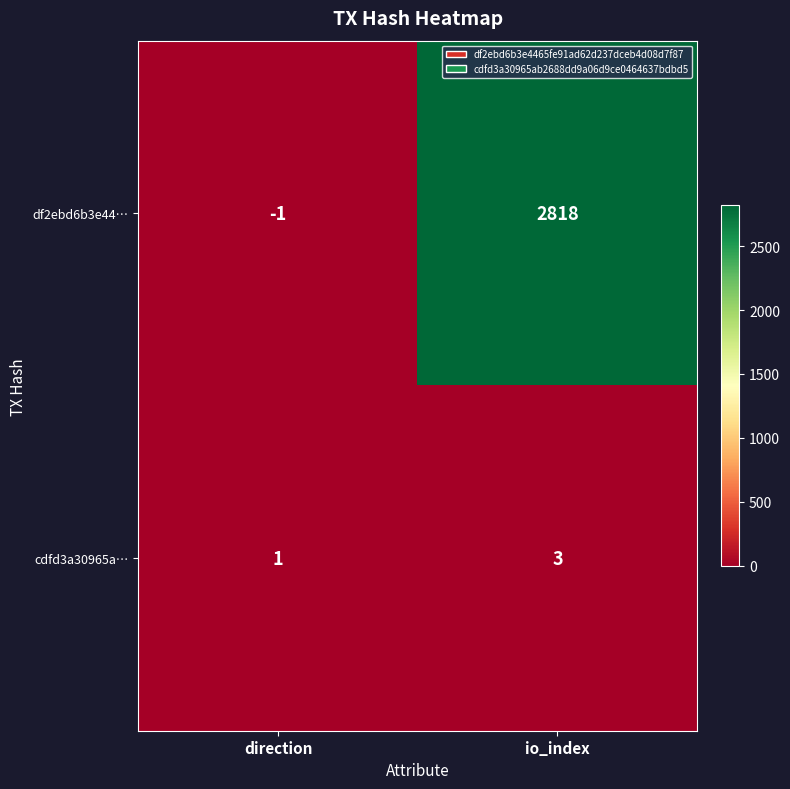

List the series in order of their peak value, lowest first.

cdfd3a30965a…, df2ebd6b3e44…